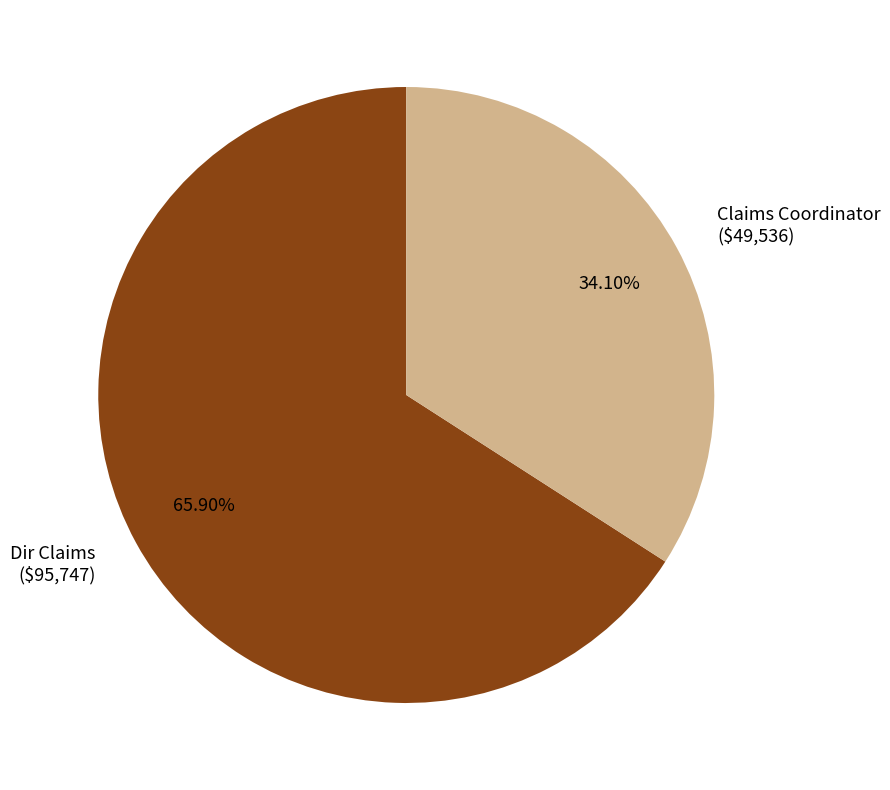

Is it true that Claims Coordinator is 34% of the pie?

True